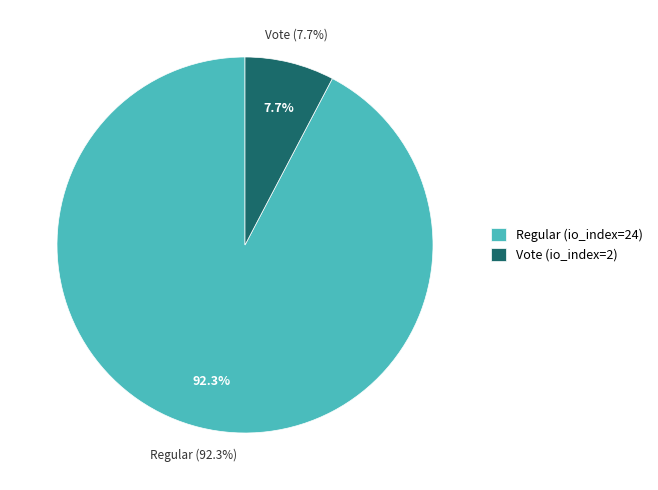

Is there any slice that represents more than half of the pie?

Yes